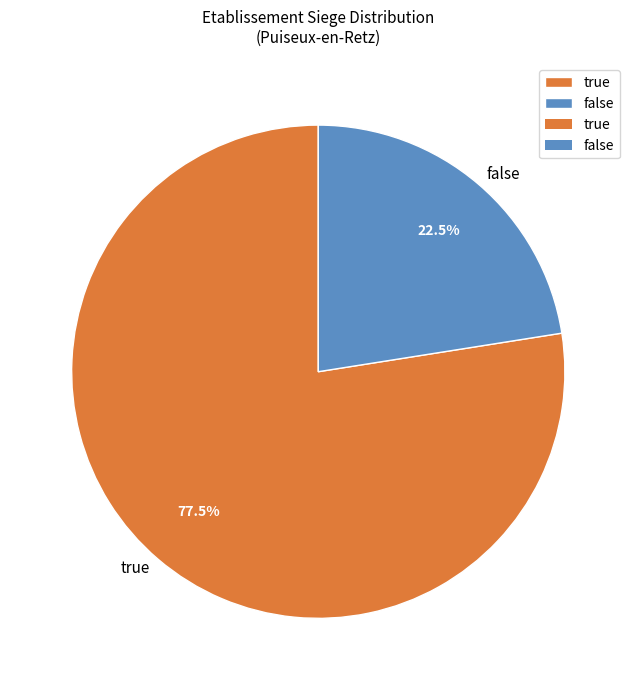

What is the majority slice?

true